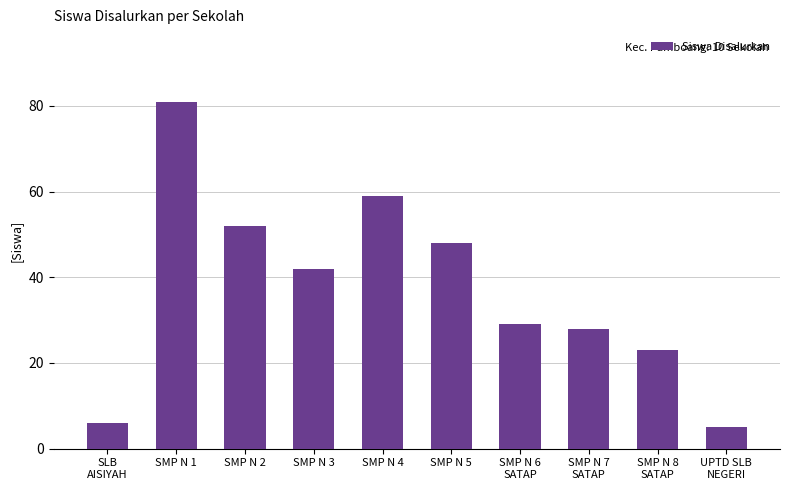

Reading left to right, transcribe all the data shown in this chart.

SLB
AISIYAH=6	SMP N 1=81	SMP N 2=52	SMP N 3=42	SMP N 4=59	SMP N 5=48	SMP N 6
SATAP=29	SMP N 7
SATAP=28	SMP N 8
SATAP=23	UPTD SLB
NEGERI=5